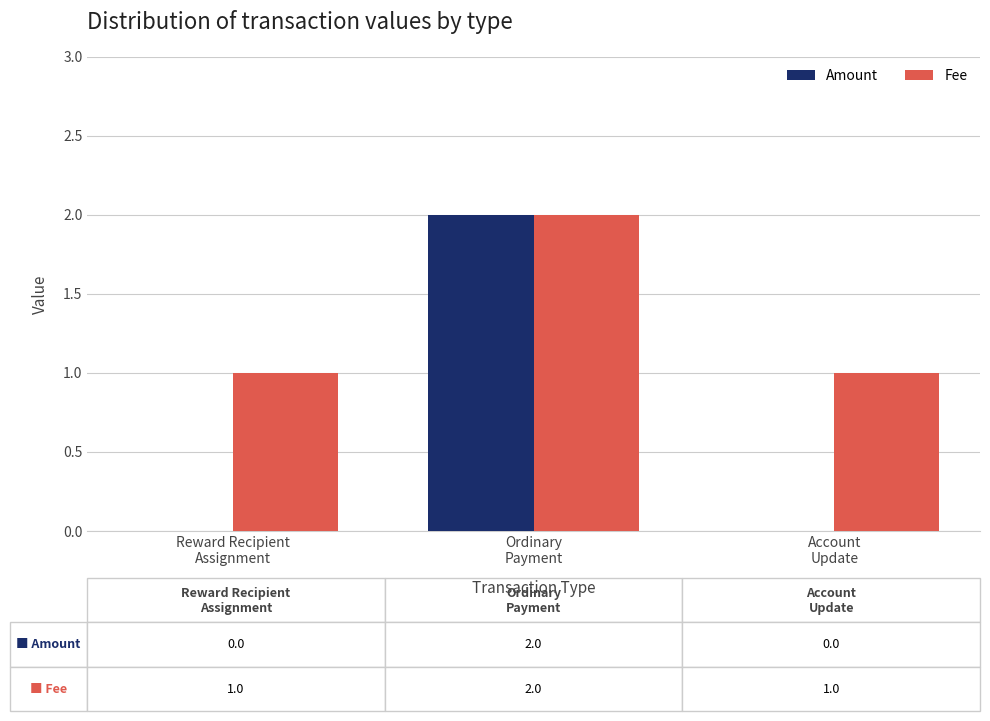

What is the sum of all Fee values?

4